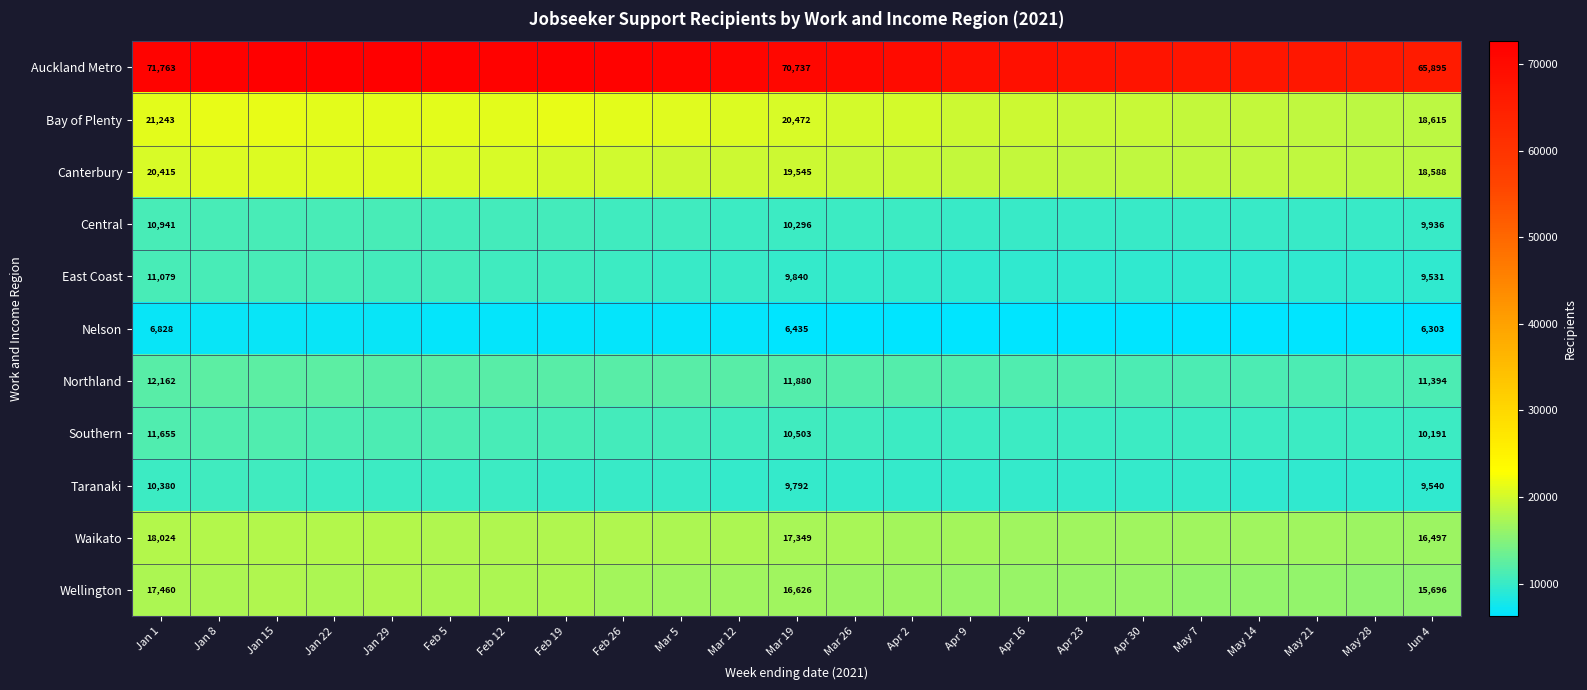

What is the total value across all series at Jan 15?

213372